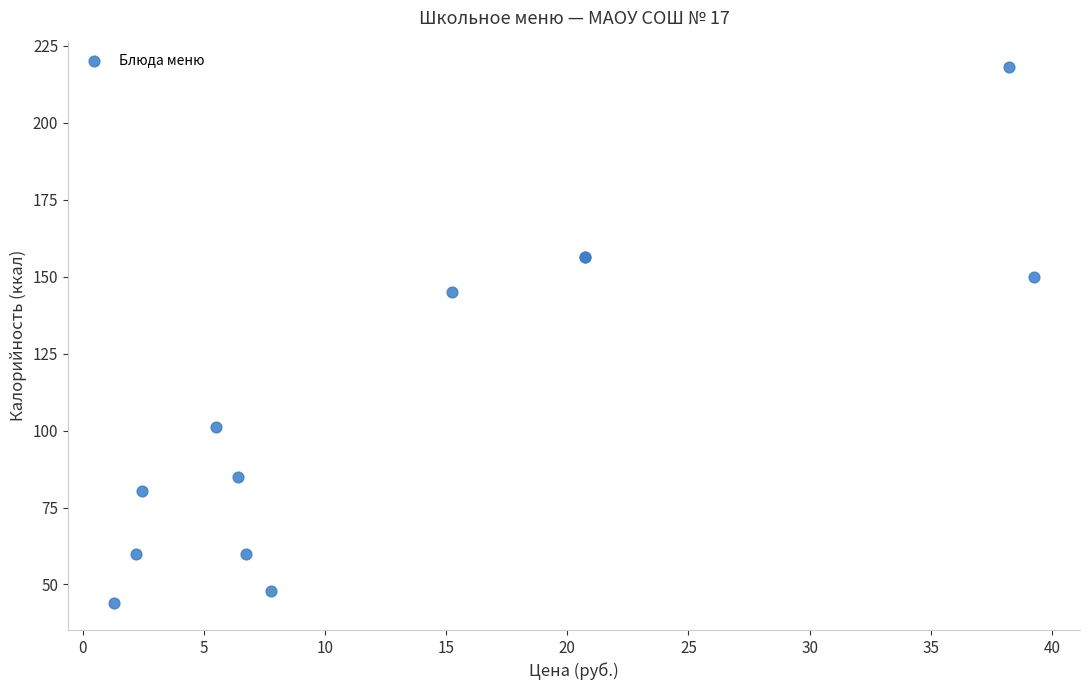

What Y value in the scatter plot is closest to 130?

145.0